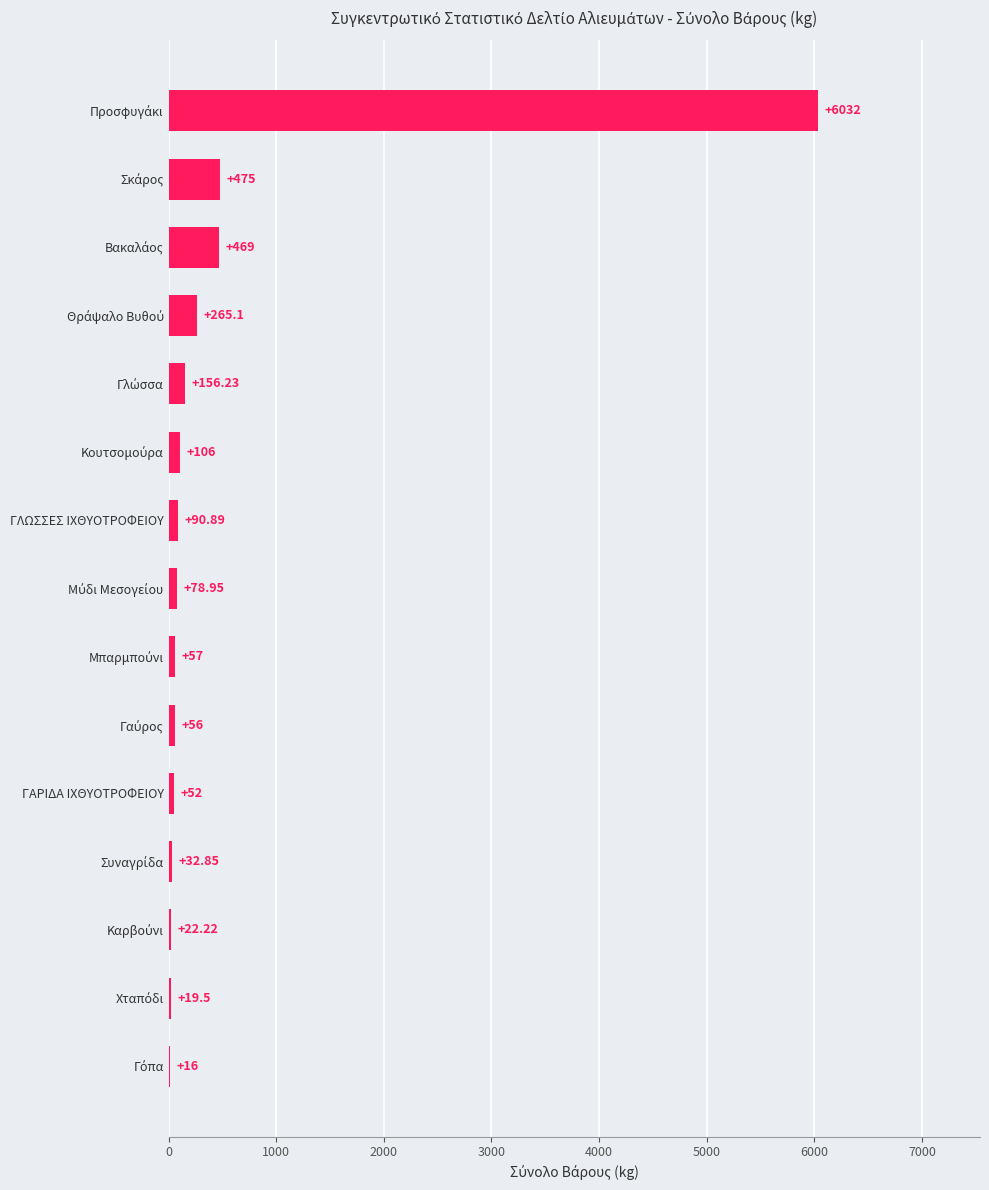

Count the number of data series in this chart.

1